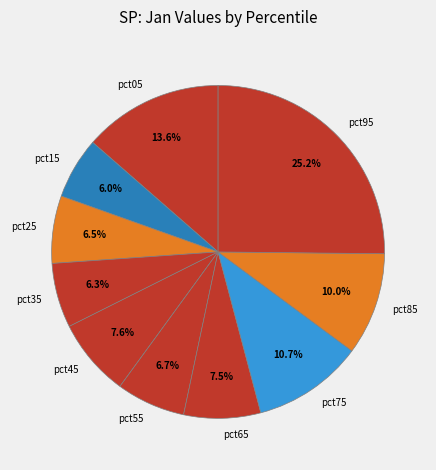

Is pct45 the majority of the pie?

No